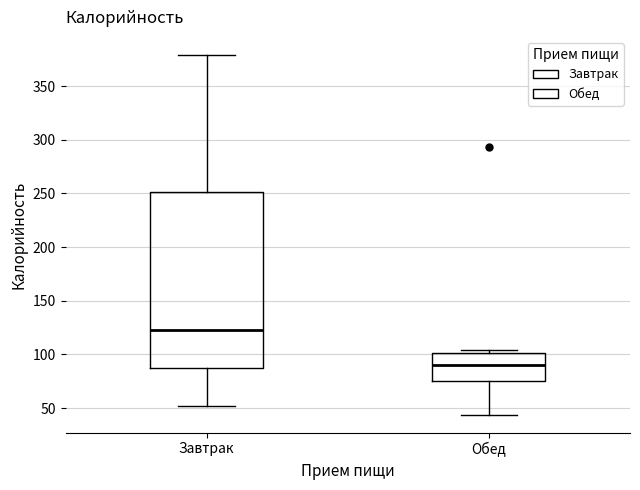

Reading left to right, transcribe this box plot: for each box, give where its median line is, the range the box spans, and where its two whiskers end, as read against the y-axis. The values are not printed on the chart, so give them approximately, as read against the axis.

Завтрак: median 125, box 90 to 250, whiskers 50 to 380
Обед: median 90, box 75 to 100, whiskers 45 to 105